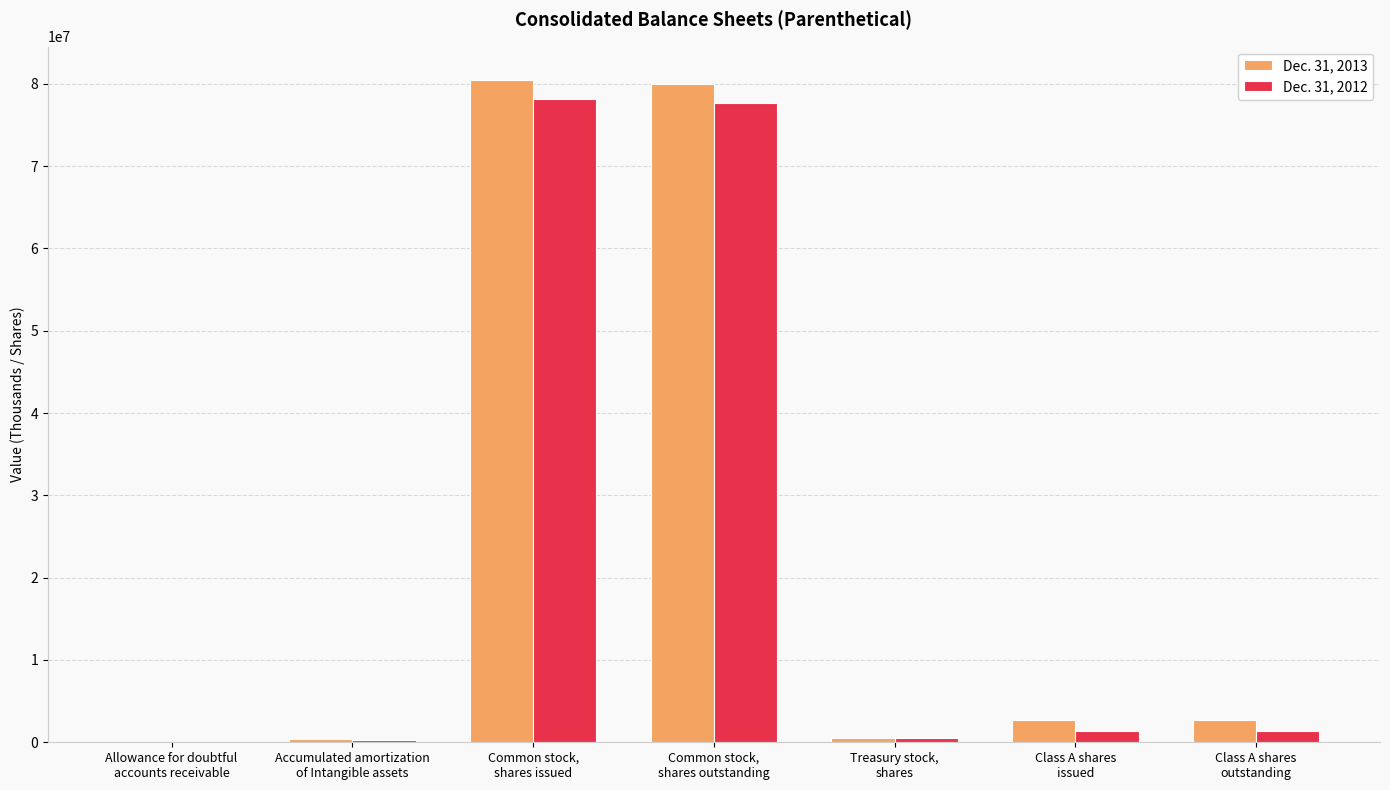

Is the value of Dec. 31, 2012 at Allowance for doubtful
accounts receivable greater than the value of Dec. 31, 2013 at Class A shares
issued?

No